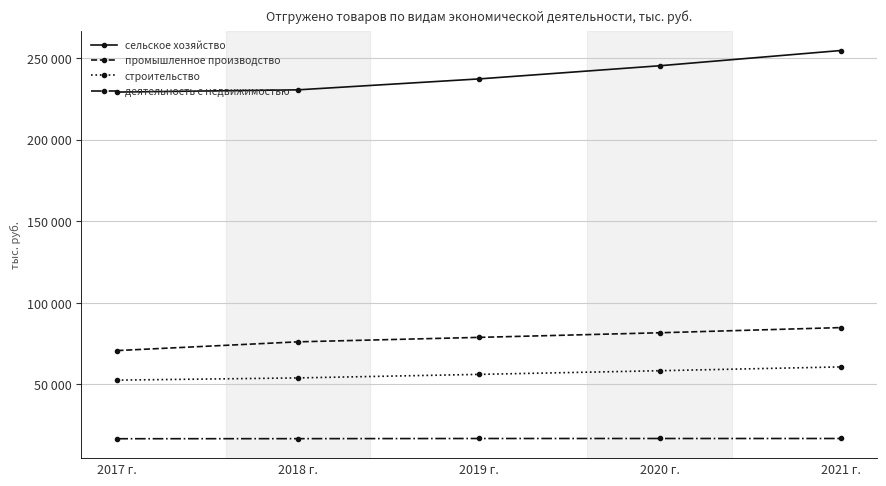

What are all the series names shown in the legend?

сельское хозяйство, промышленное производство, строительство, деятельность с недвижимостью